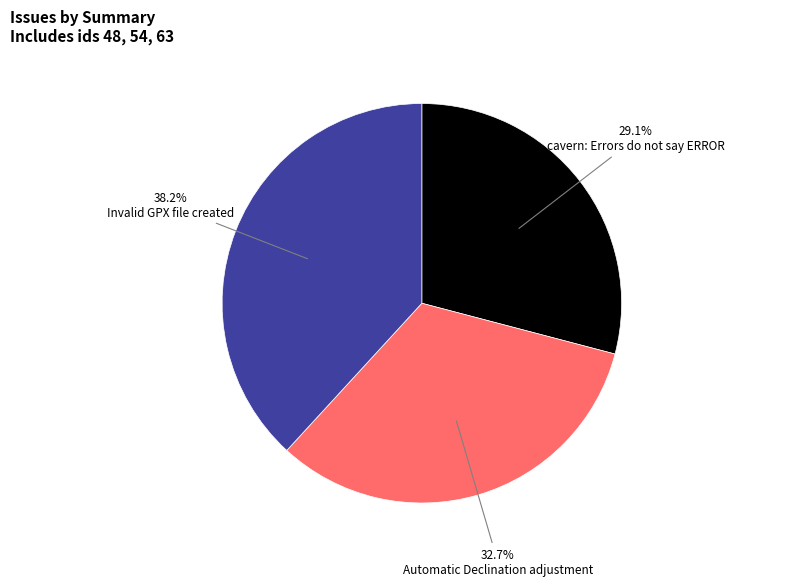

Is there a majority slice in this chart?

No